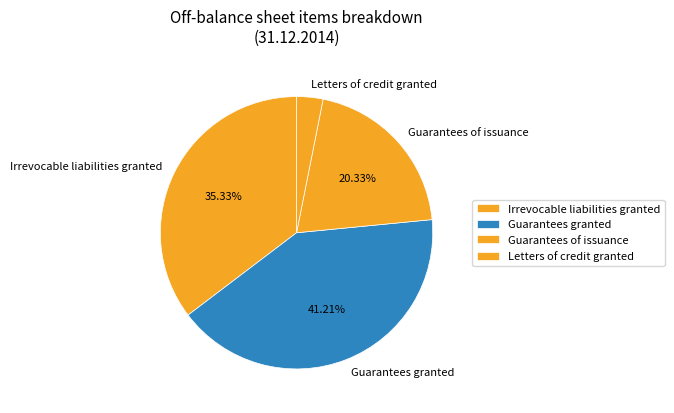

To the nearest percent, what portion does Letters of credit granted represent?

3%